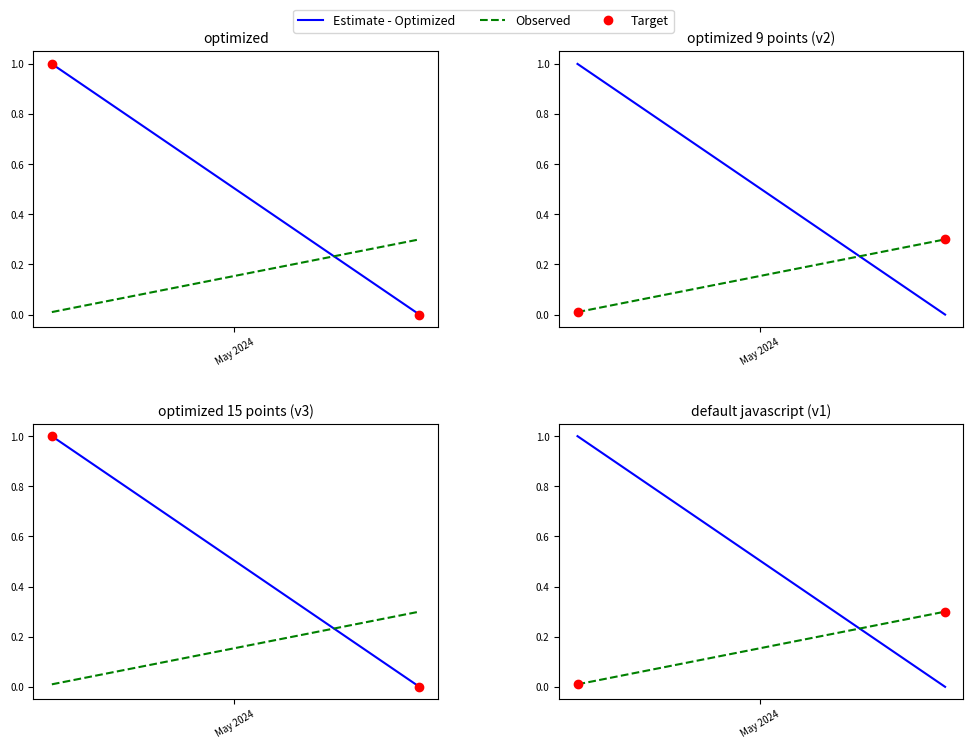

What is the difference between the highest and lowest values at 2024-03-14 06:22:24?

1.0